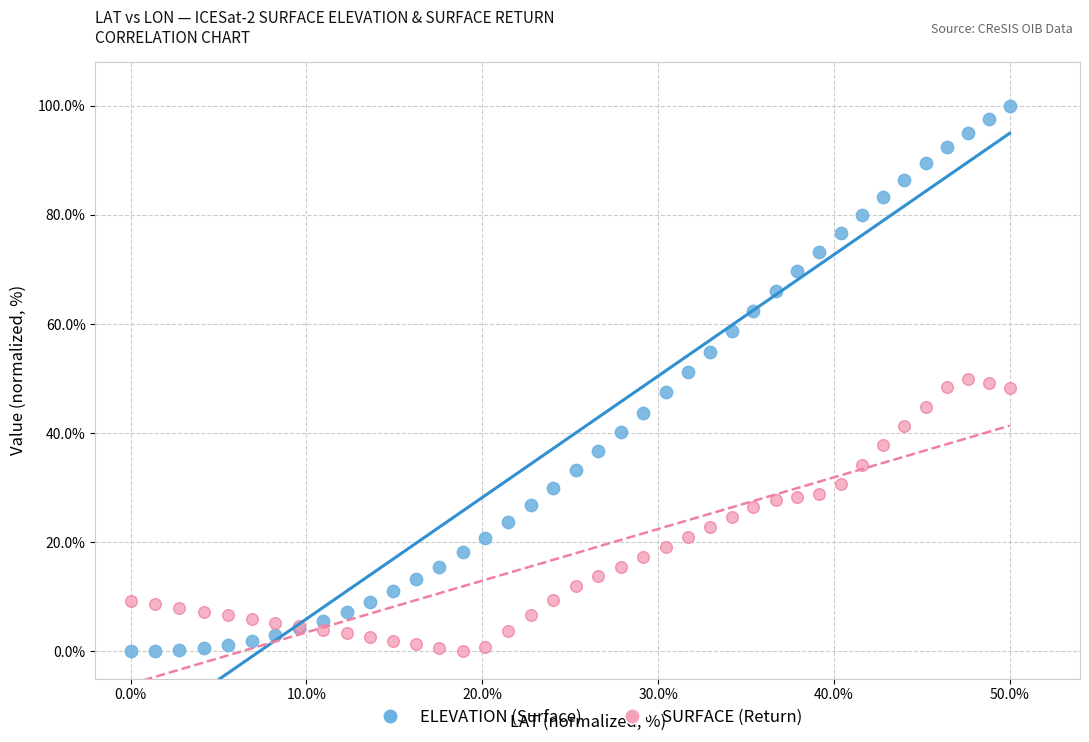

Which series has the largest Y range (max minus min)?

ELEVATION (Surface)